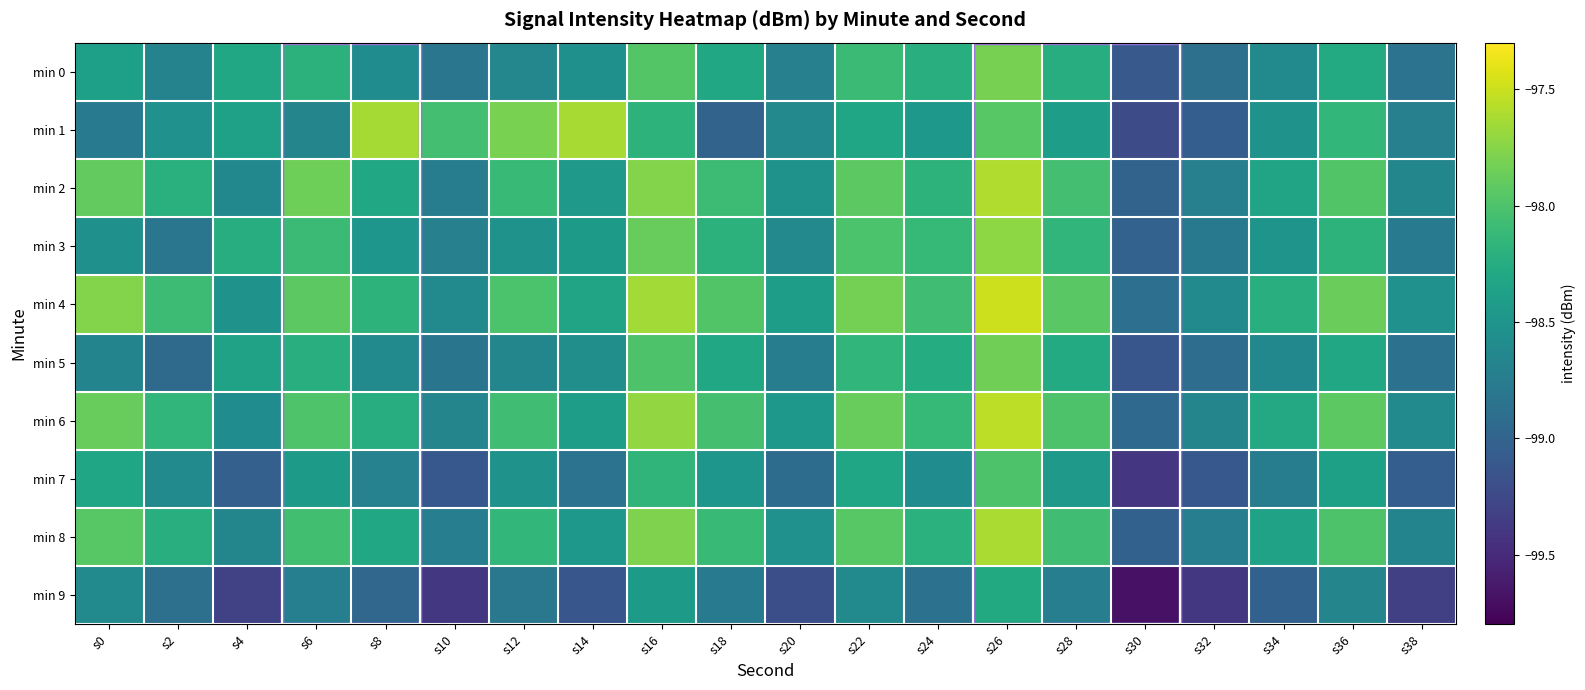

Which series has the largest range (max minus min)?

min 1